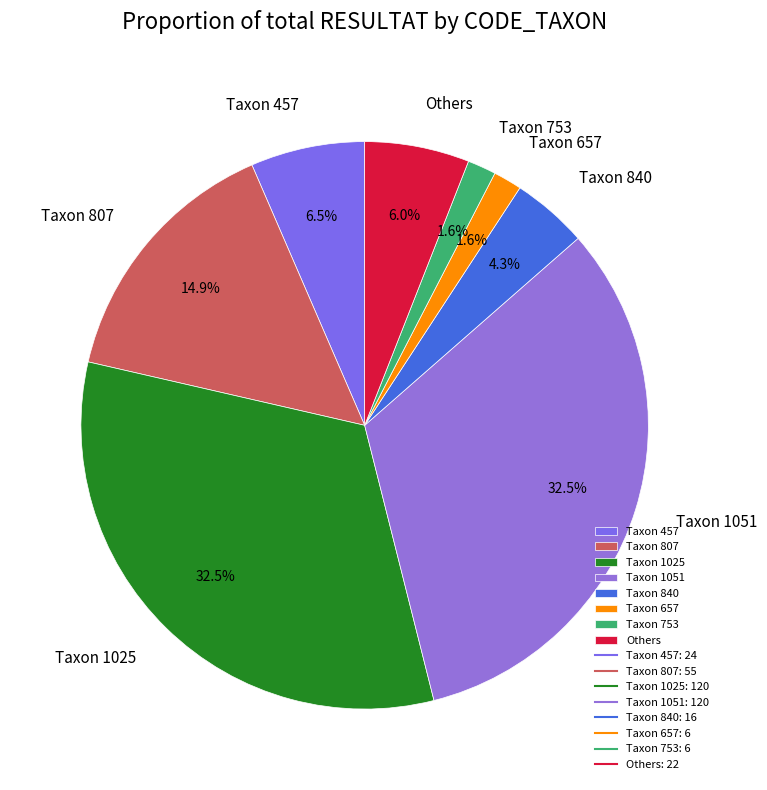

How much of the chart is everything except Taxon 807?

85.1%